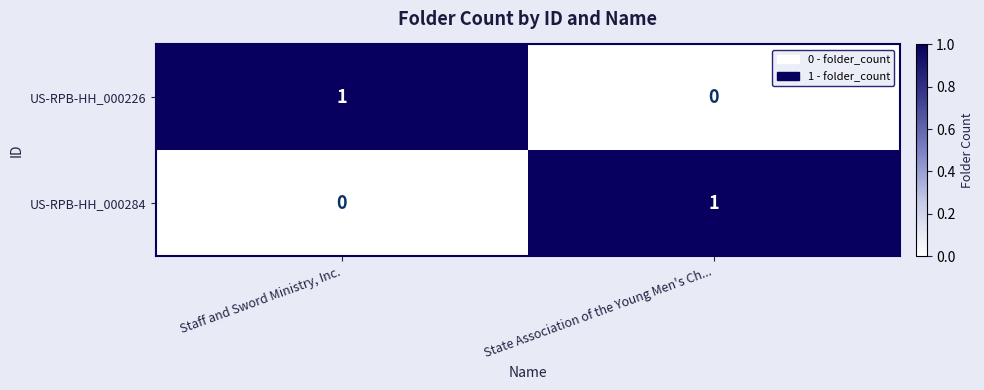

Is the value of US-RPB-HH_000226 at Staff and Sword Ministry, Inc. greater than the value of US-RPB-HH_000284 at Staff and Sword Ministry, Inc.?

Yes